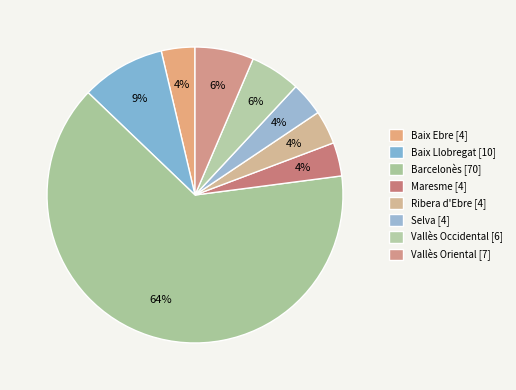

How many slices are in this pie chart?

8